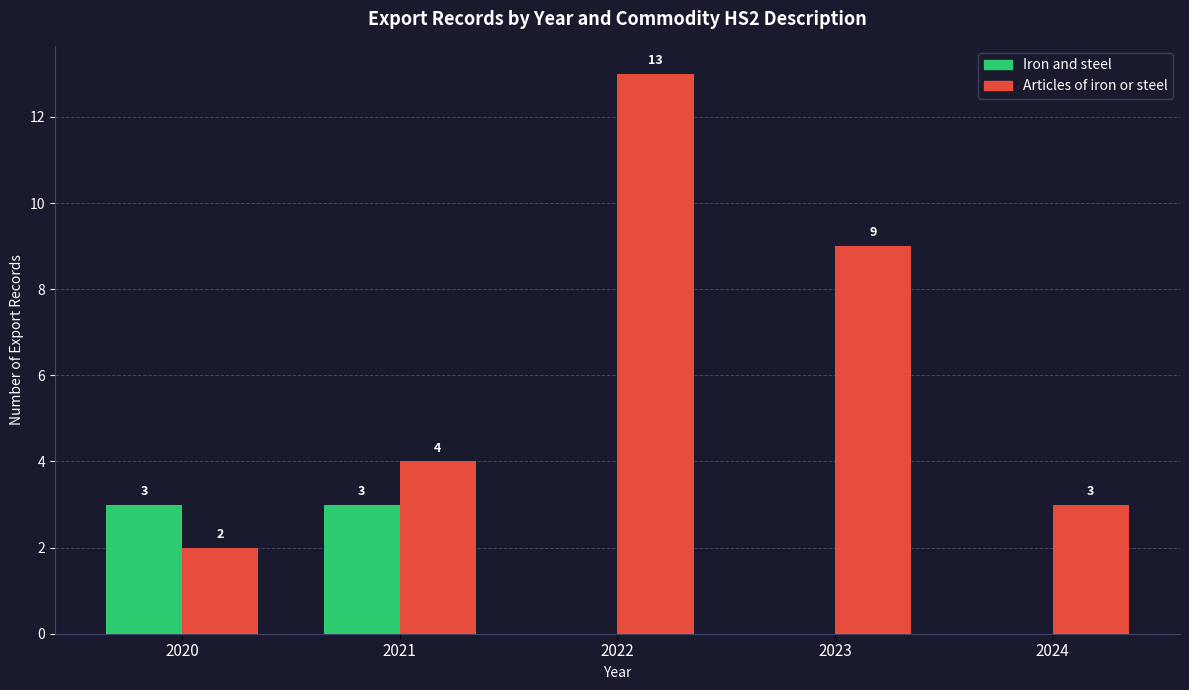

Between 2020 and 2021, which series saw the biggest shift?

Articles of iron or steel